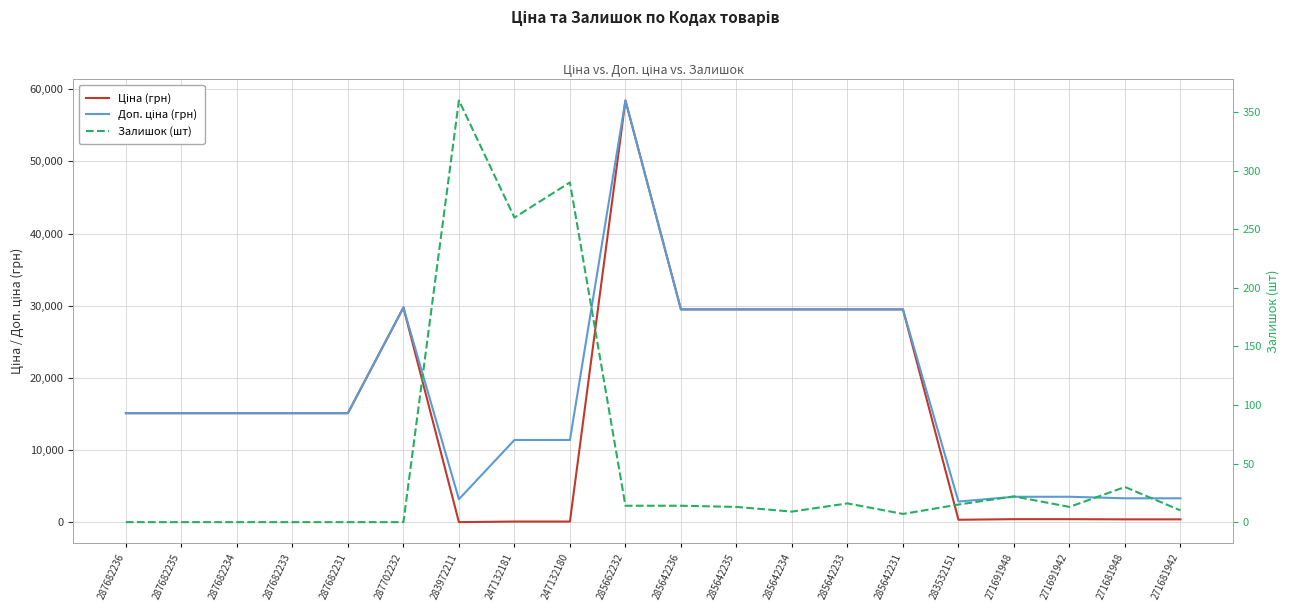

Where is Ціна (грн) nearest to the value 29229?

285642236